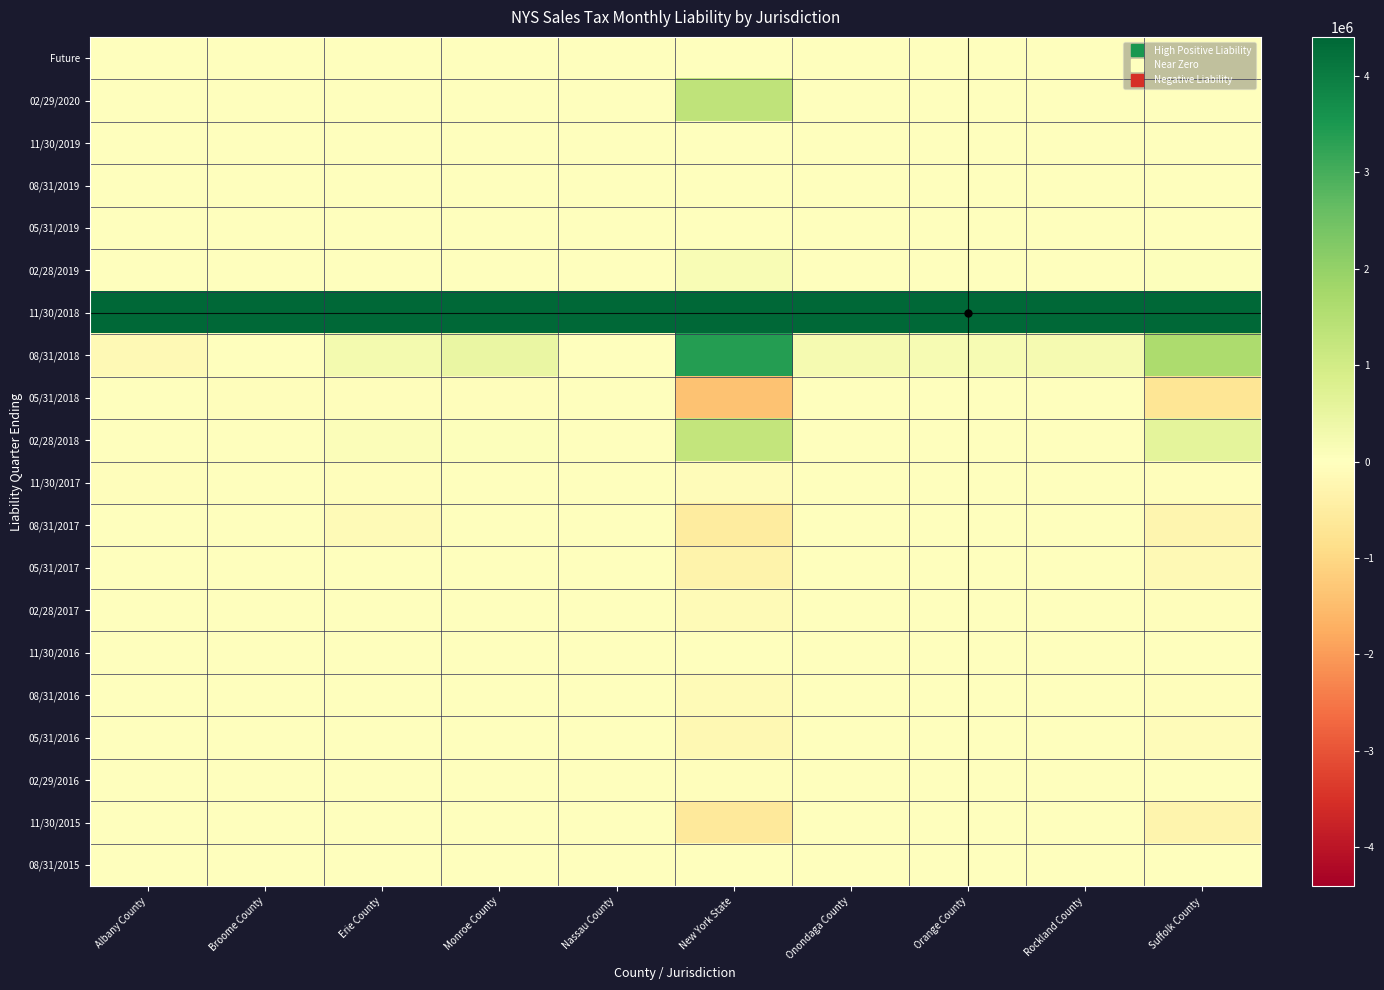

At which category does the chart reach its peak across all series?

New York State